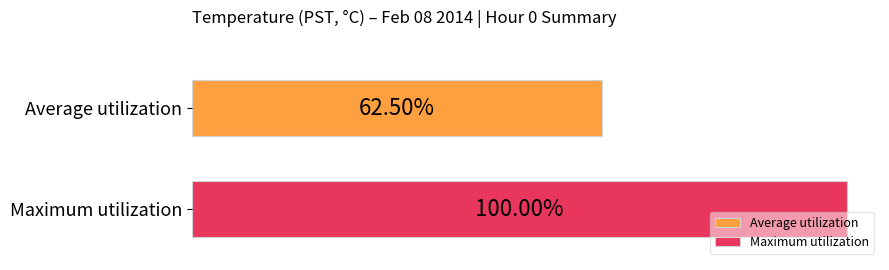

Rank the series by their maximum value, from lowest to highest.

Average utilization, Maximum utilization